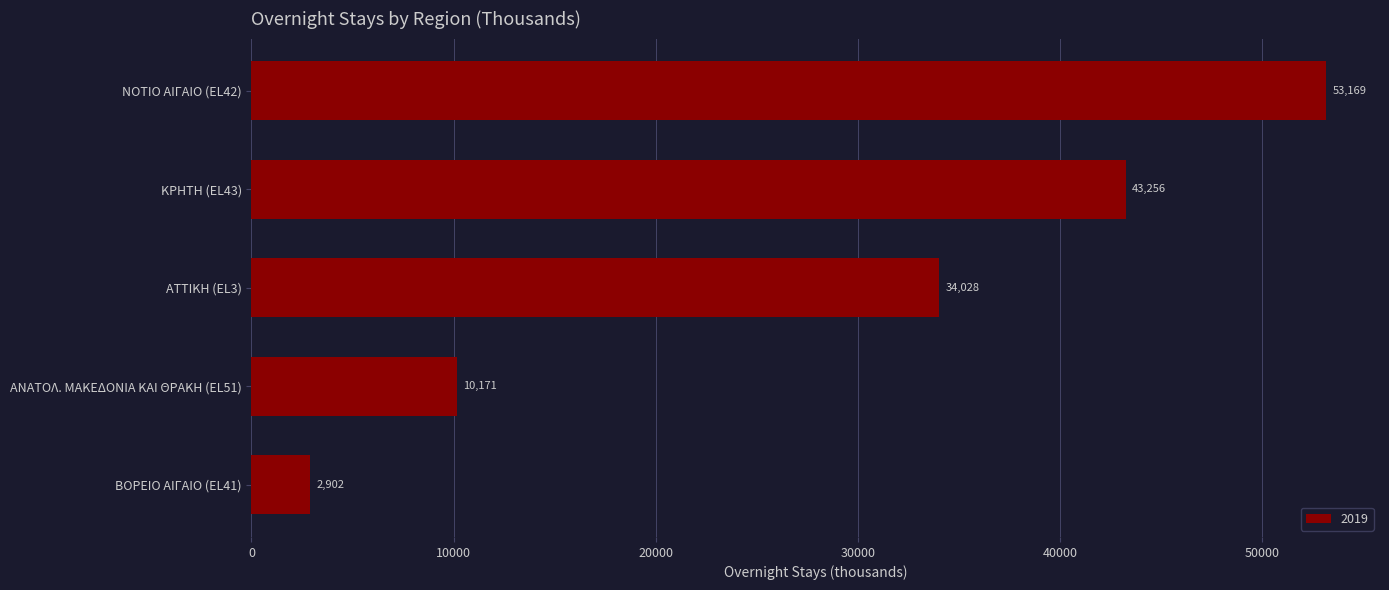

At which label is the value closest to 28035?

ΑΤΤΙΚΗ (EL3)